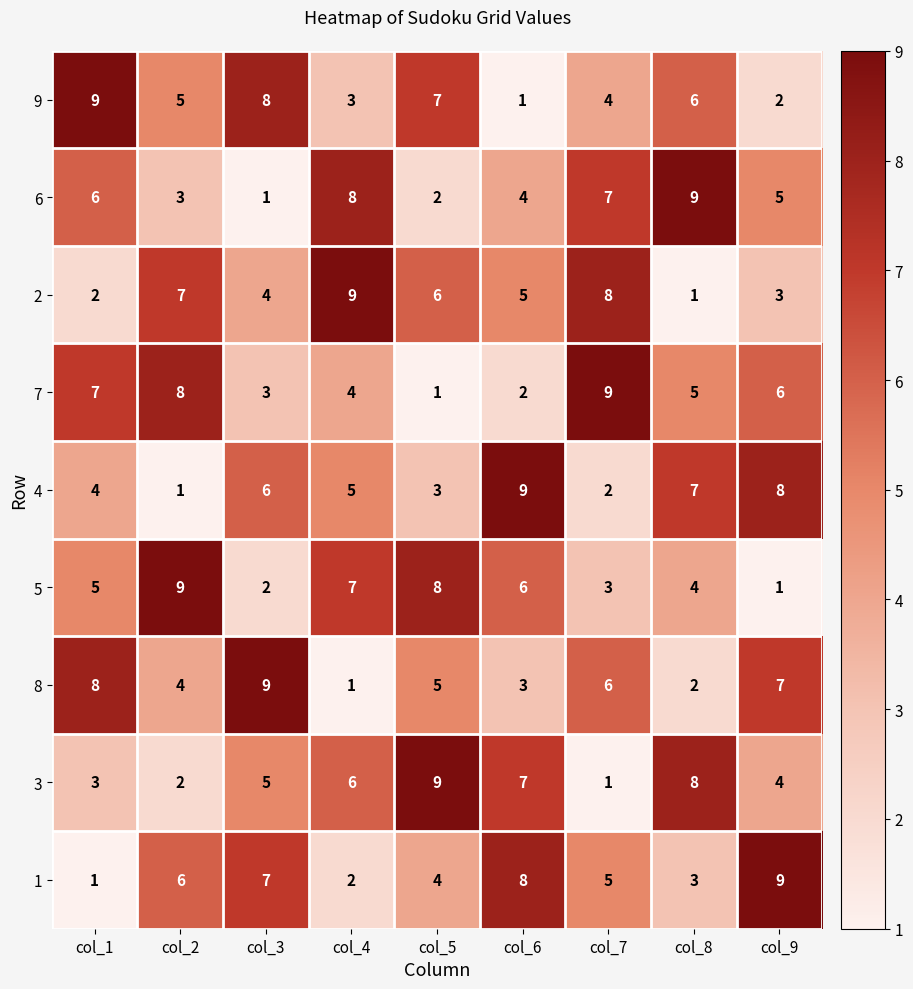

What is the maximum value for 7?

9